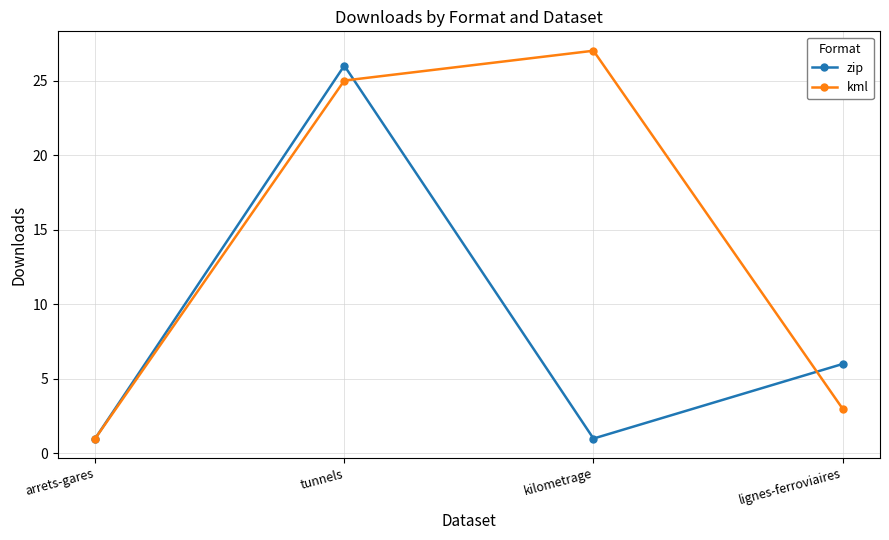

Between arrets-gares and tunnels, which series saw the biggest shift?

zip